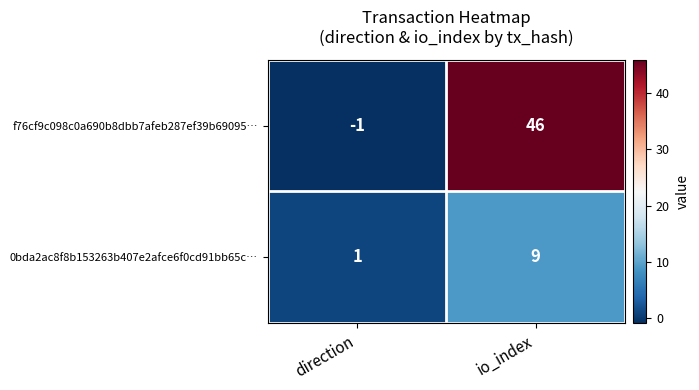

Rank the series by their maximum value, from lowest to highest.

0bda2ac8f8b153263b407e2afce6f0cd91bb65c…, f76cf9c098c0a690b8dbb7afeb287ef39b69095…